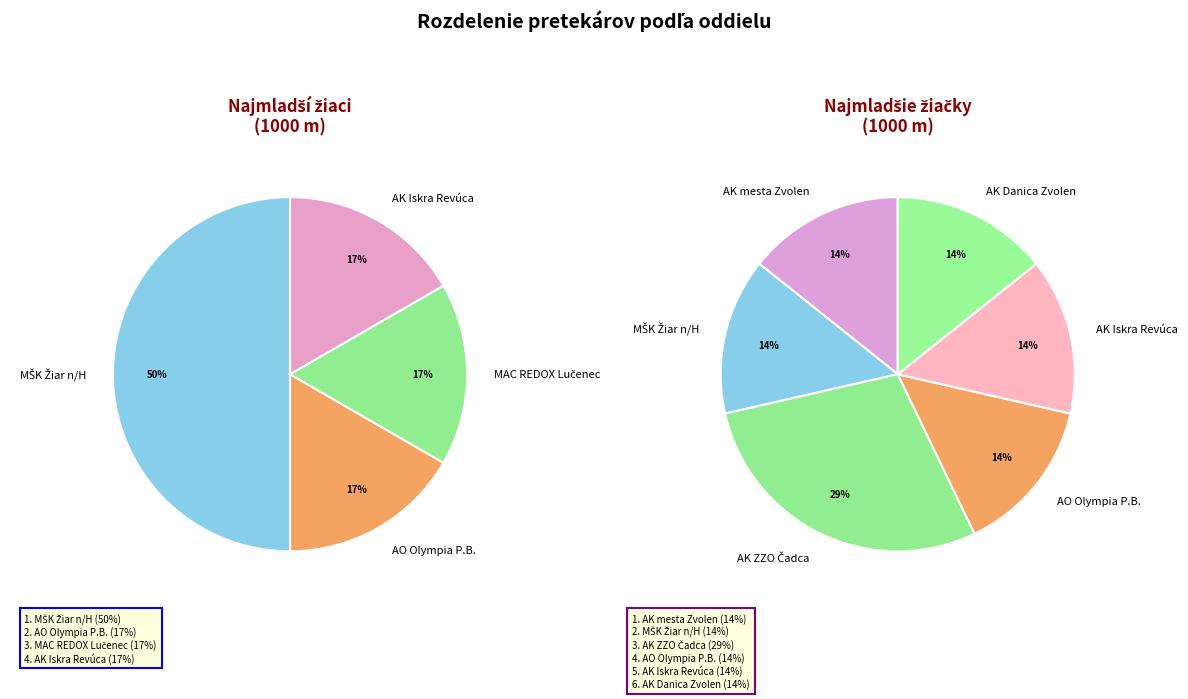

True or false: Najmladší žiaci accounts for 40% of the total.

False